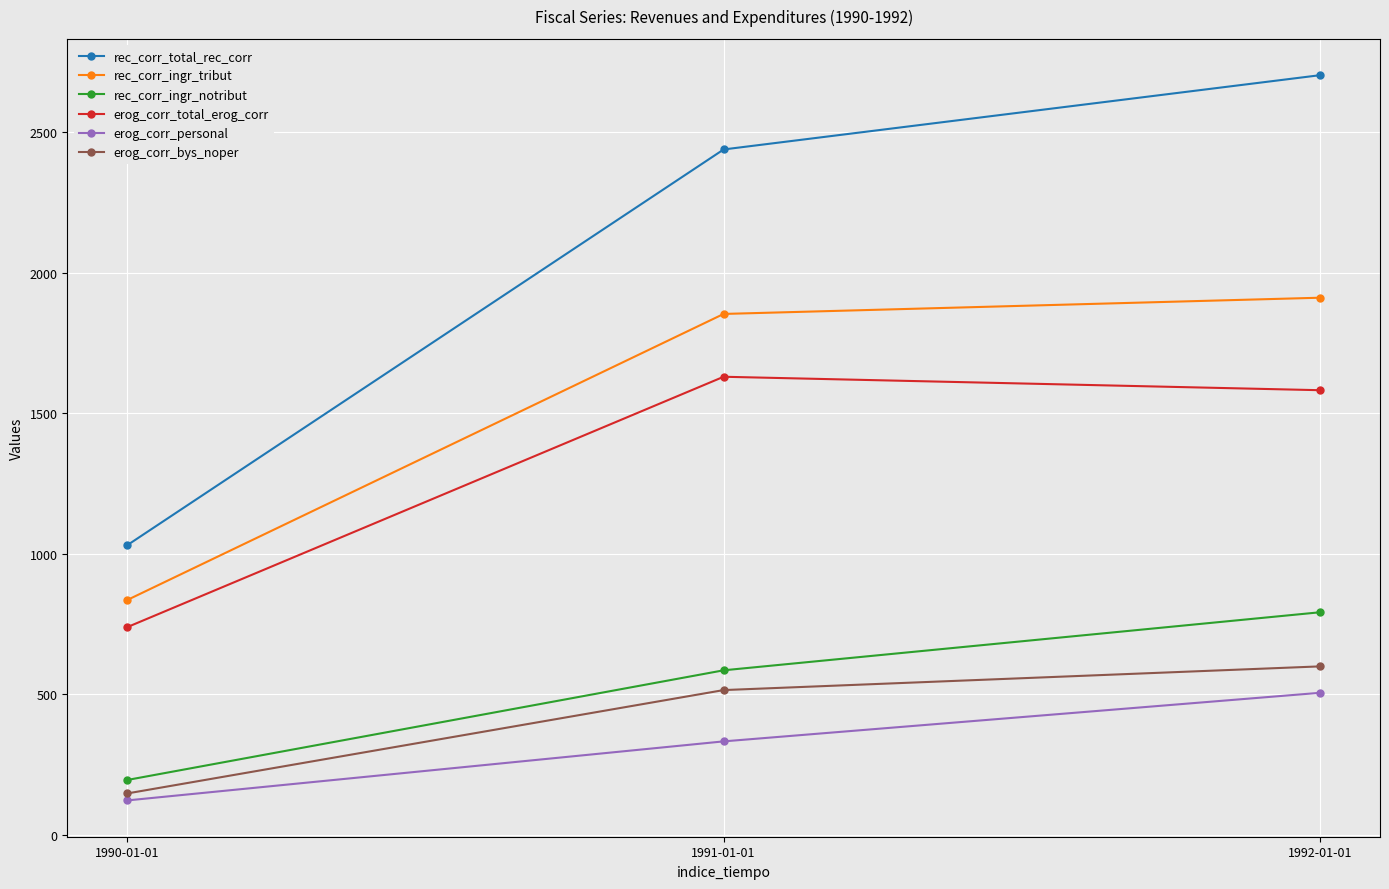

Reading left to right, extract all data points from this chart.

rec_corr_total_rec_corr: 1030.1	2439.5	2704.0
rec_corr_ingr_tribut: 835.2	1854.0	1911.8
rec_corr_ingr_notribut: 194.9	585.5	792.2
erog_corr_total_erog_corr: 738.7	1630.4	1582.5
erog_corr_personal: 122.2	332.5	505.5
erog_corr_bys_noper: 147.0	515.1	599.5